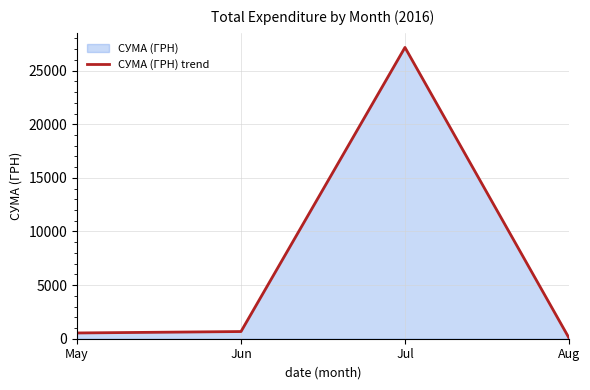

Between May and Jul, which is larger?

Jul